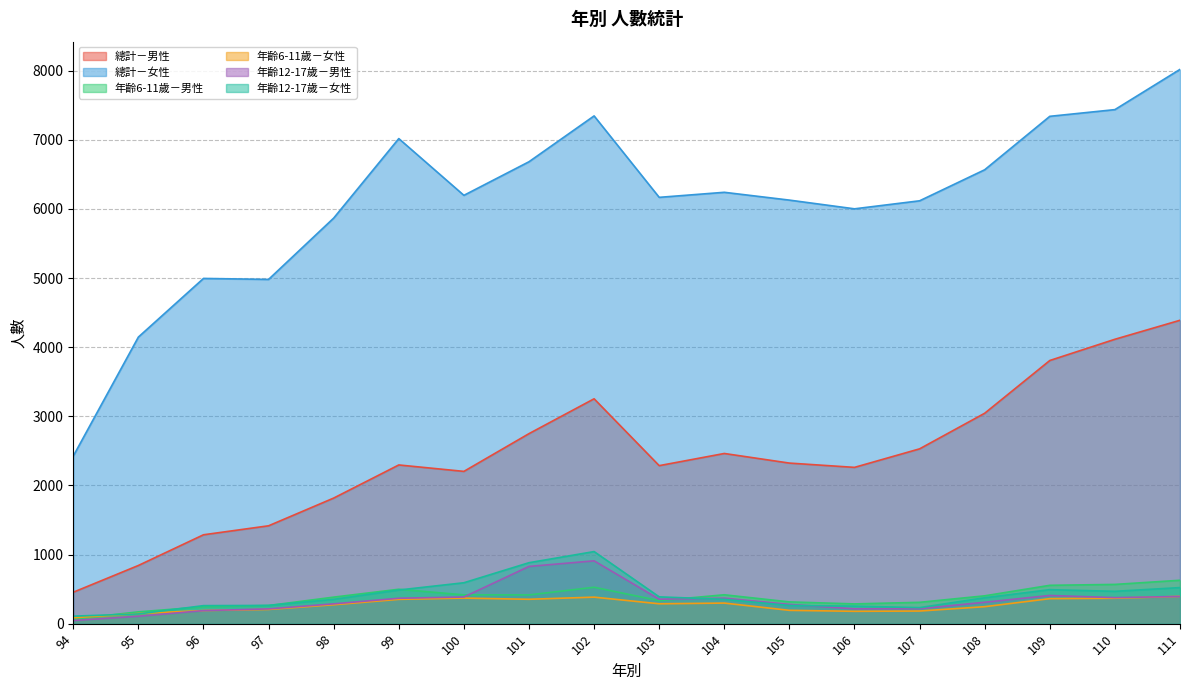

What value does the 年齡6-11歲－男性 series have at 96, to the nearest 50?

250